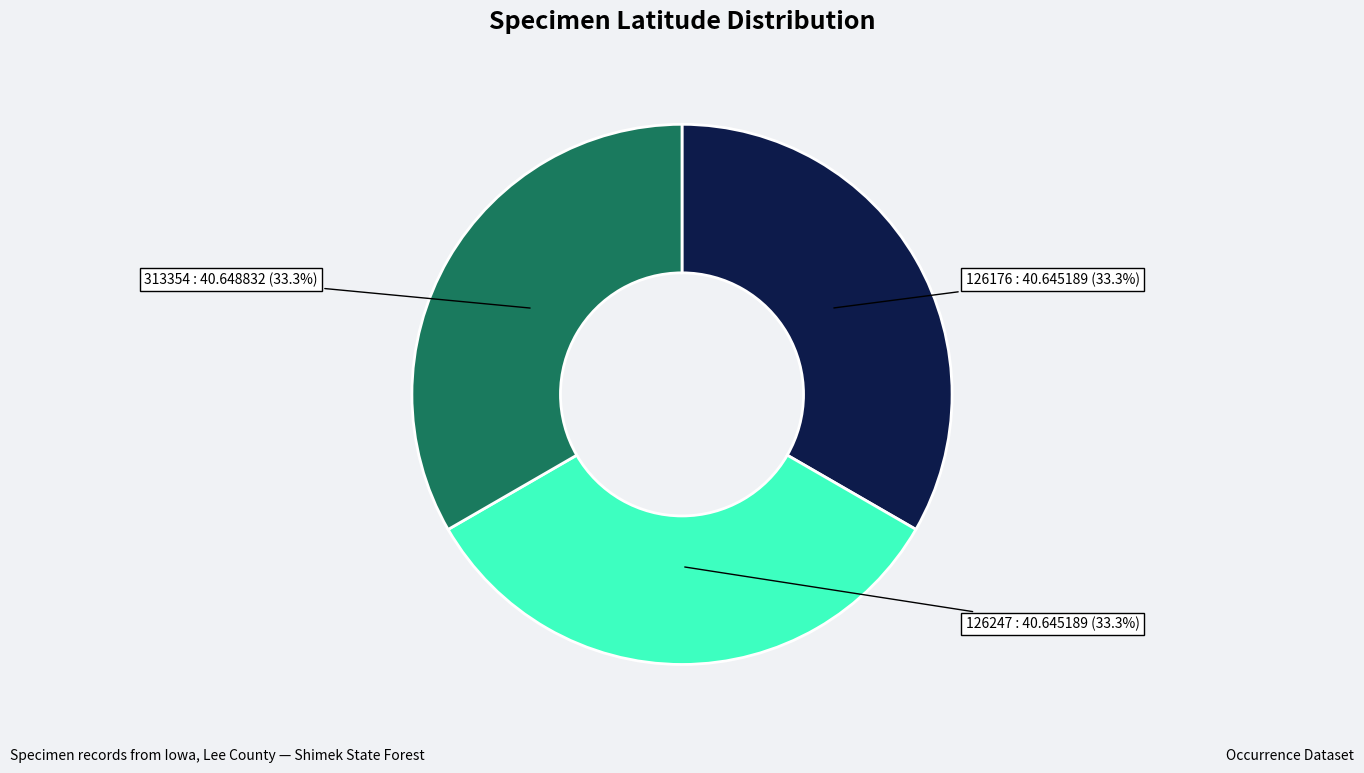

What percentage is NOT represented by 126247?

66.7%